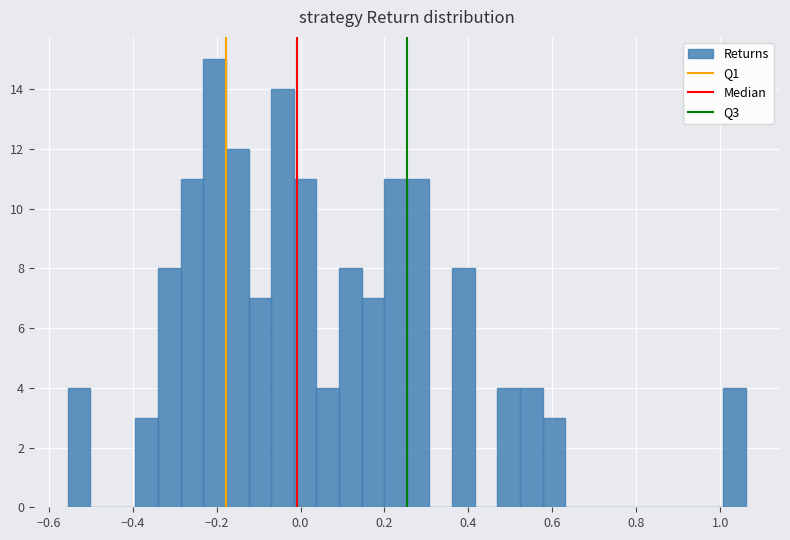

Around what value on the x-axis is the tallest bar? Give the approximate position of its centre, as read against the axis.

-0.20